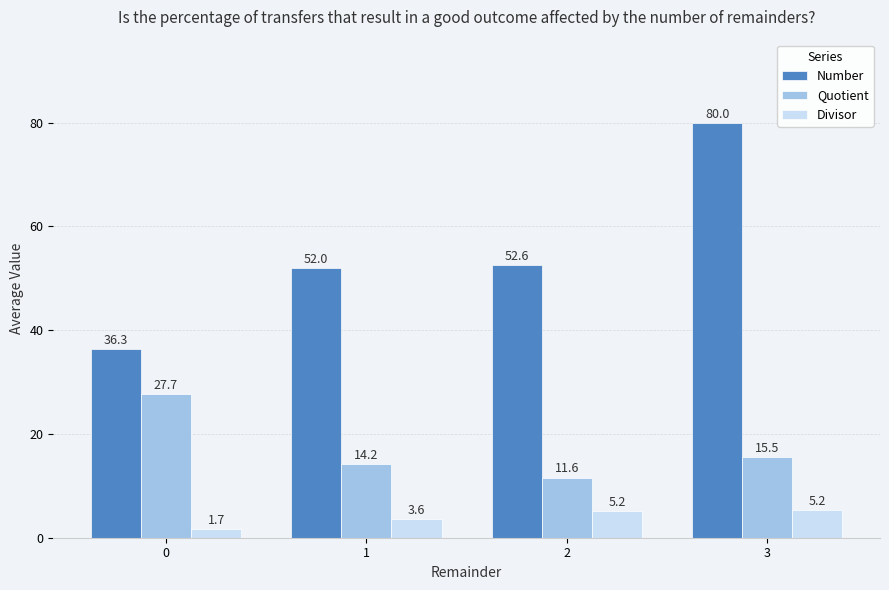

What is the difference between the second highest and second lowest values in the Number series?

0.6